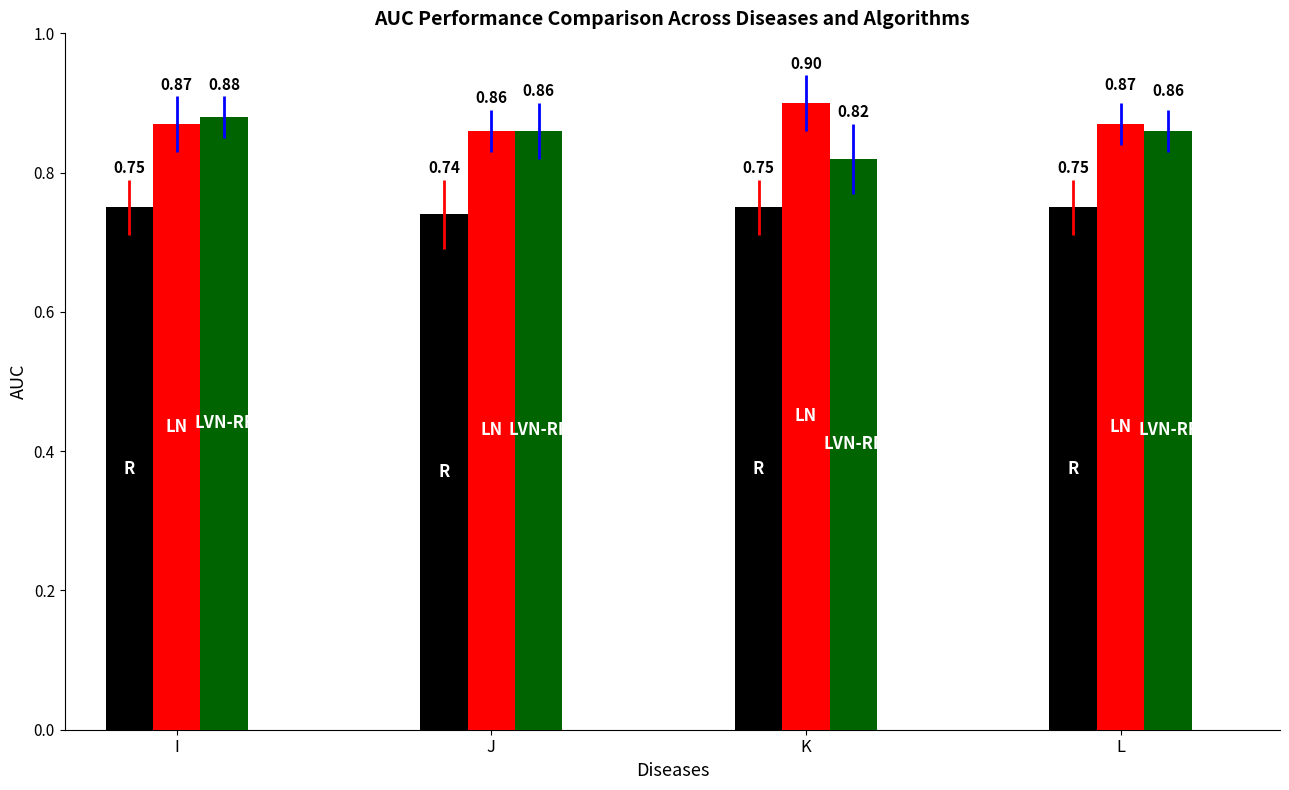

Which label corresponds to the largest value in the chart?

K